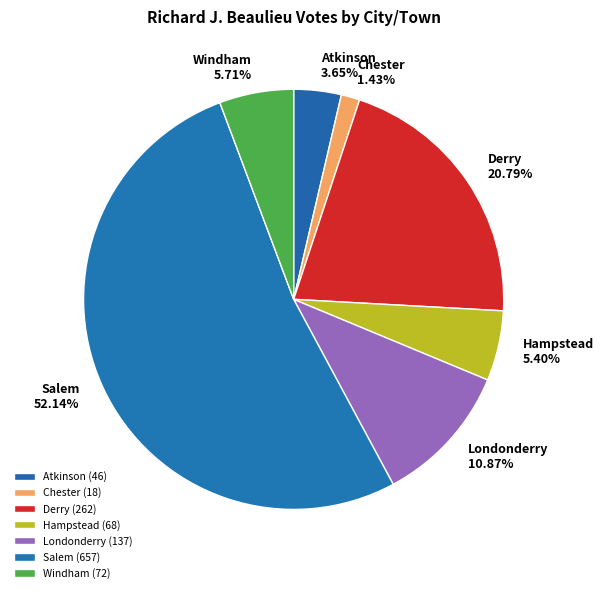

What is the smallest slice in the pie chart?

Chester